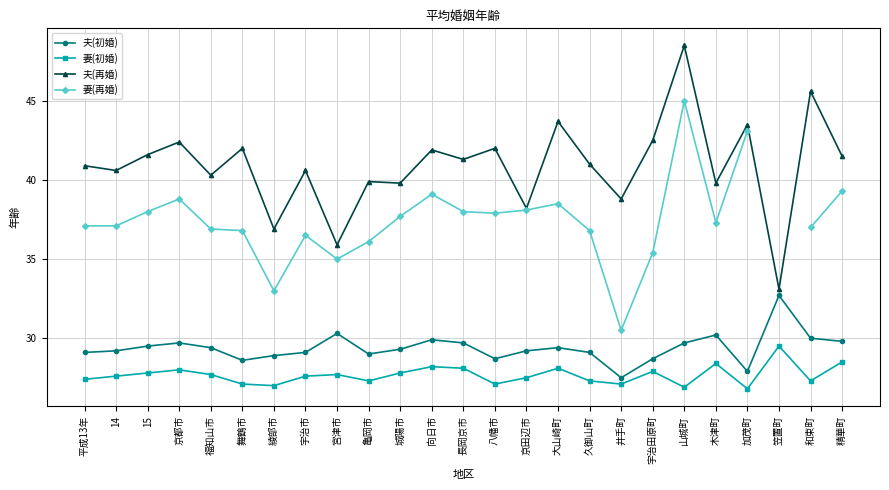

What is the value of the 妻(初婚) point at the 23rd from the left?

29.5